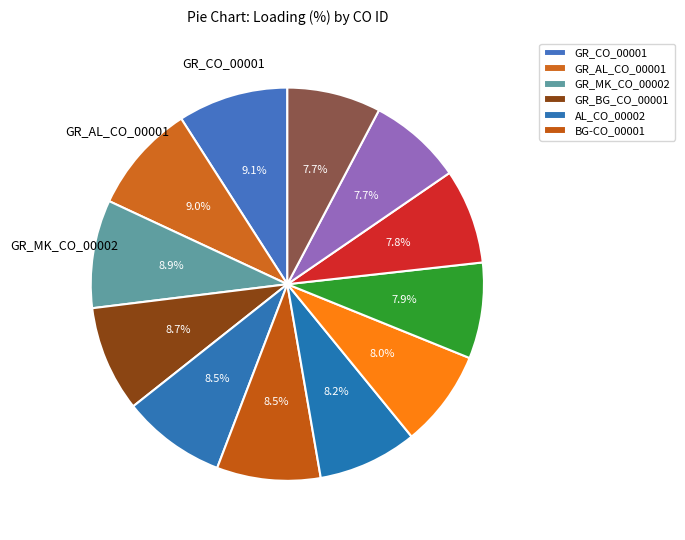

Rank the categories by value from lowest to highest.

AL_ME_CO_00001, GR_CO_00002, AL_CO_00001, GR_TR_CO_00001, GR_BG_CO_00002, GR_CO_00004, AL_CO_00002, BG-CO_00001, GR_BG_CO_00001, GR_MK_CO_00002, GR_AL_CO_00001, GR_CO_00001